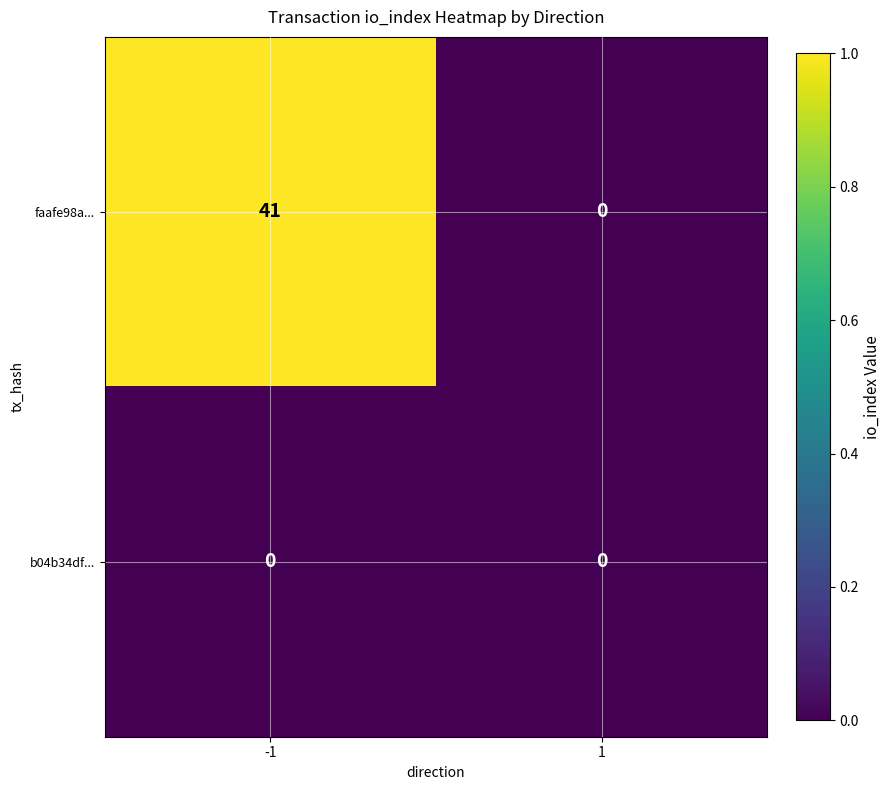

Reading left to right, extract all data points from this chart.

faafe98a...: 41	0
b04b34df...: 0	0